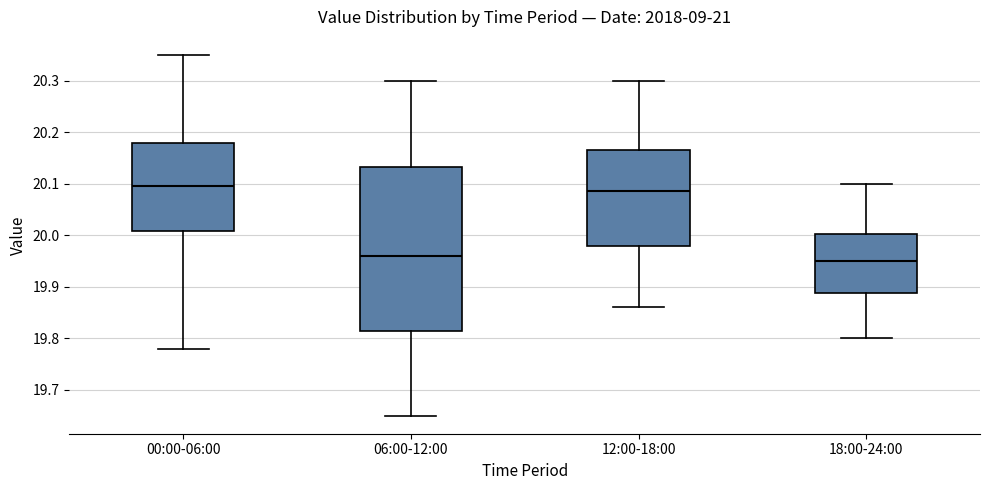

Reading left to right, read every box against the y-axis: the position of its median line, the range the box covers, and the ends of its whiskers. The values are not printed on the chart, so give them approximately, as read against the axis.

00:00-06:00: median 20.10, box 20.01 to 20.18, whiskers 19.78 to 20.35
06:00-12:00: median 19.96, box 19.82 to 20.13, whiskers 19.65 to 20.30
12:00-18:00: median 20.09, box 19.98 to 20.17, whiskers 19.86 to 20.30
18:00-24:00: median 19.95, box 19.89 to 20.00, whiskers 19.80 to 20.10